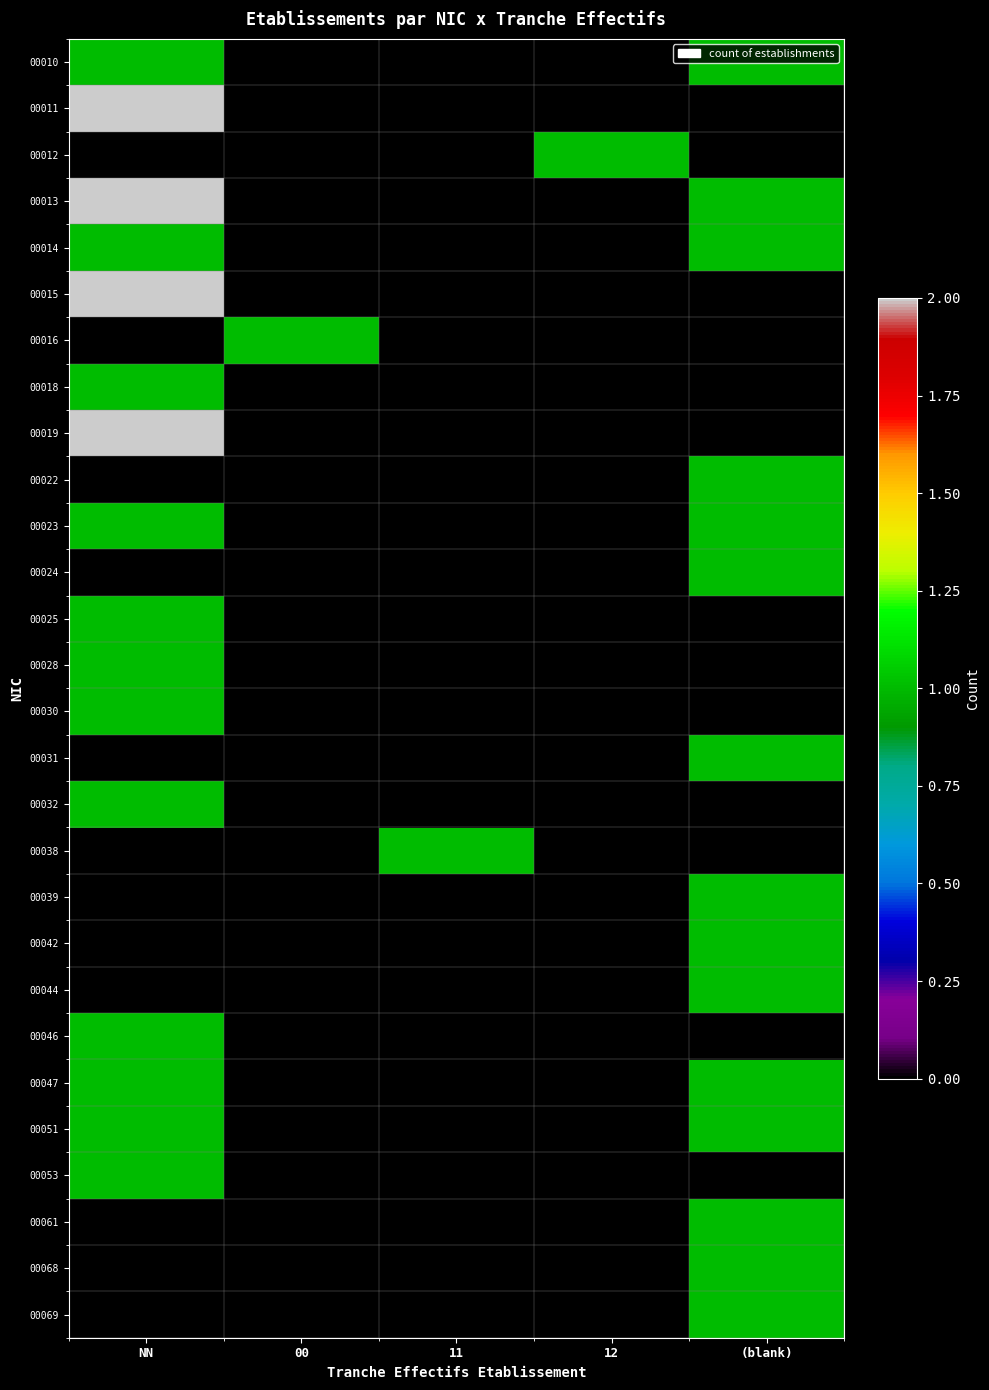

At 00, list the series in order from smallest to largest.

00010, 00011, 00012, 00013, 00014, 00015, 00018, 00019, 00022, 00023, 00024, 00025, 00028, 00030, 00031, 00032, 00038, 00039, 00042, 00044, 00046, 00047, 00051, 00053, 00061, 00068, 00069, 00016